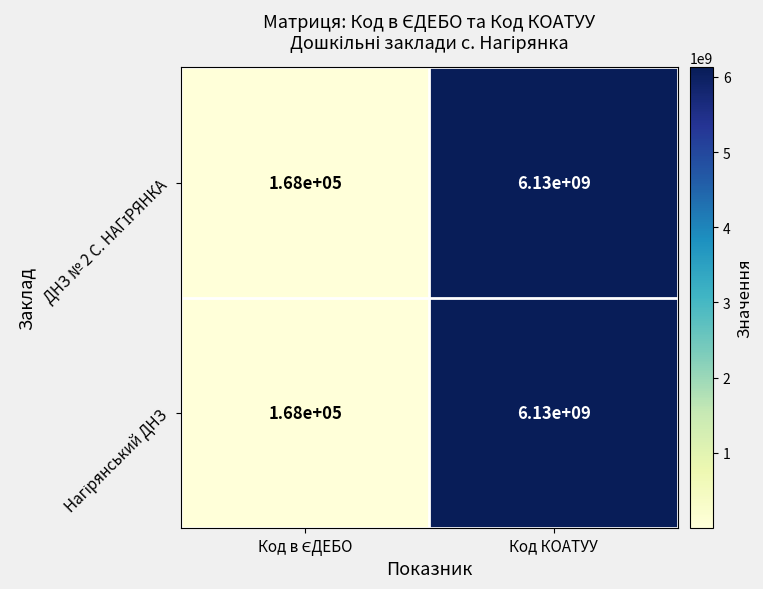

What is the smallest value displayed?

168000